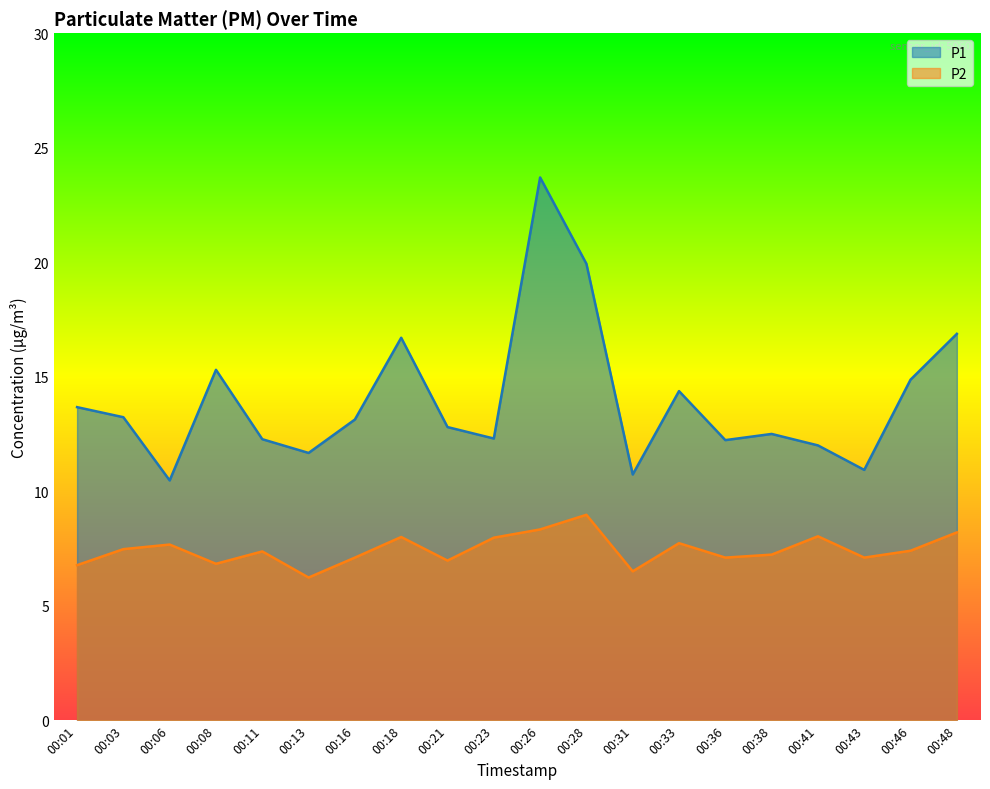

True or false: P1 and P2 intersect in this chart.

False